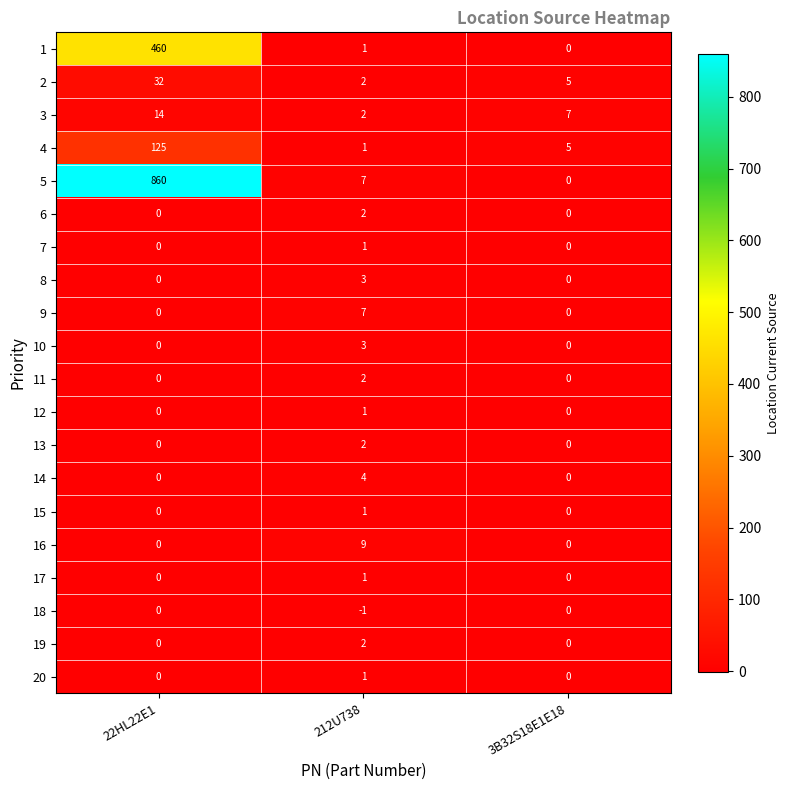

True or false: 20 has a value of 0 at 3B32S18E1E18.

True